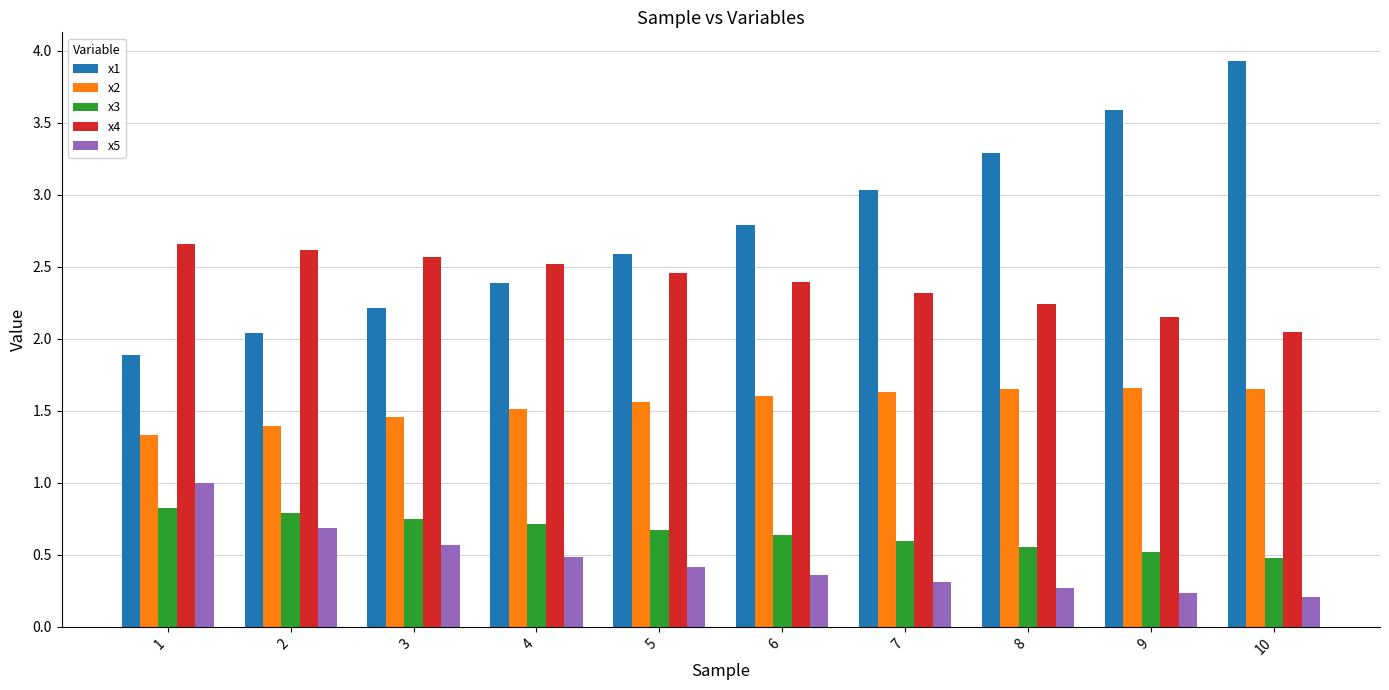

Rank the series by their maximum value, from lowest to highest.

x3, x5, x2, x4, x1